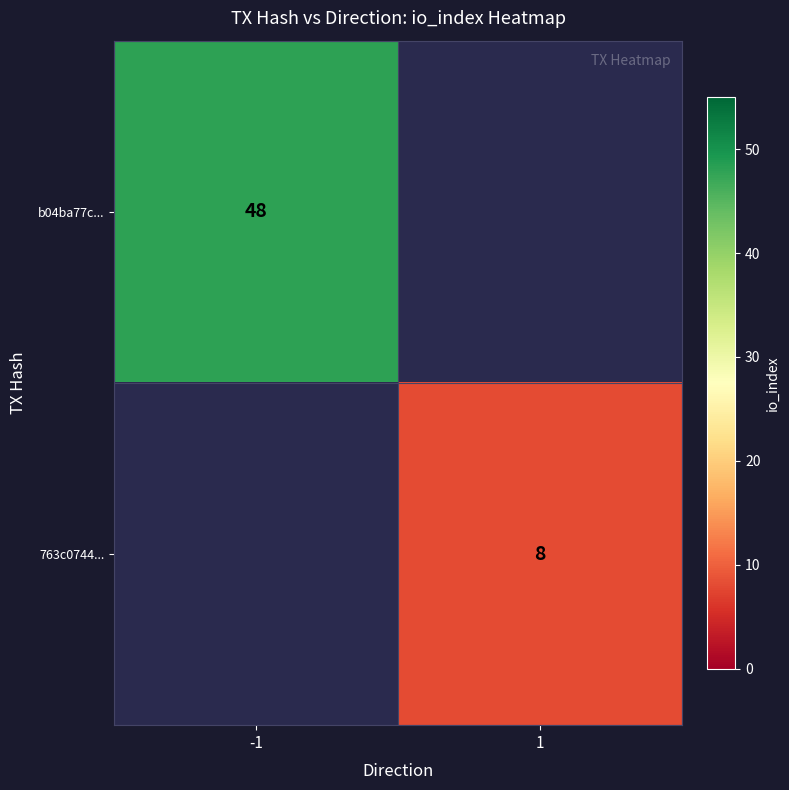

Is the value of b04ba77c... at -1 greater than the value of 763c0744... at 1?

Yes